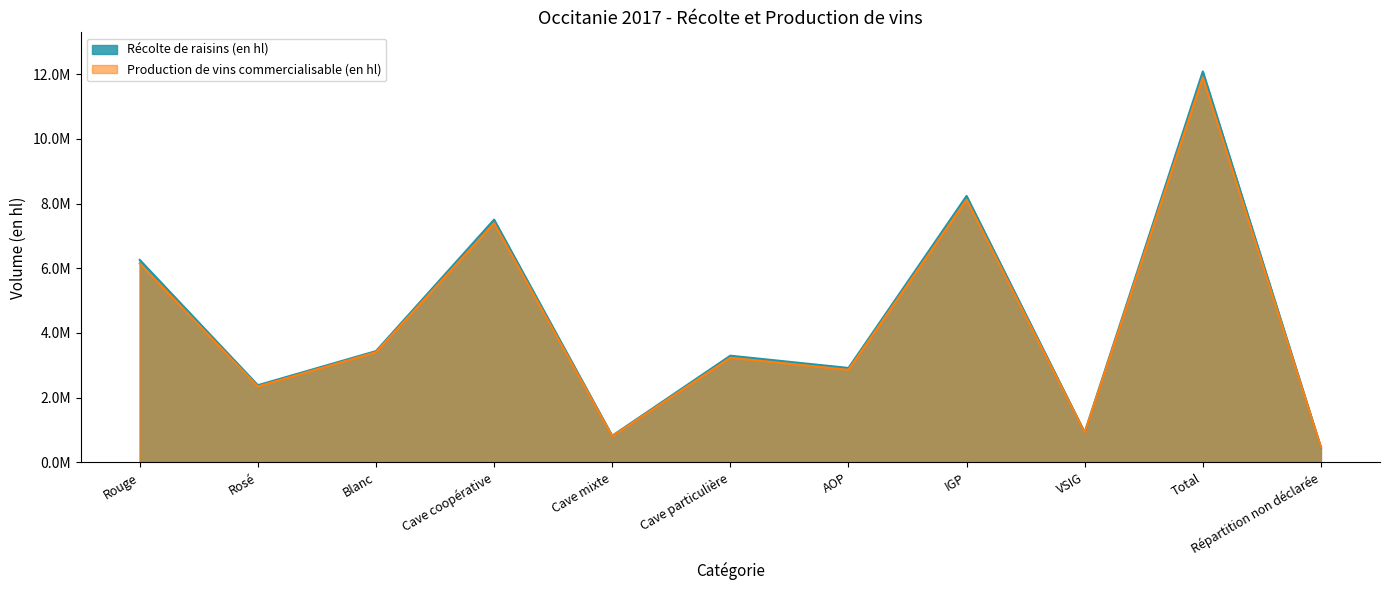

How many times do Récolte de raisins (en hl) and Production de vins commercialisable (en hl) cross each other?

1